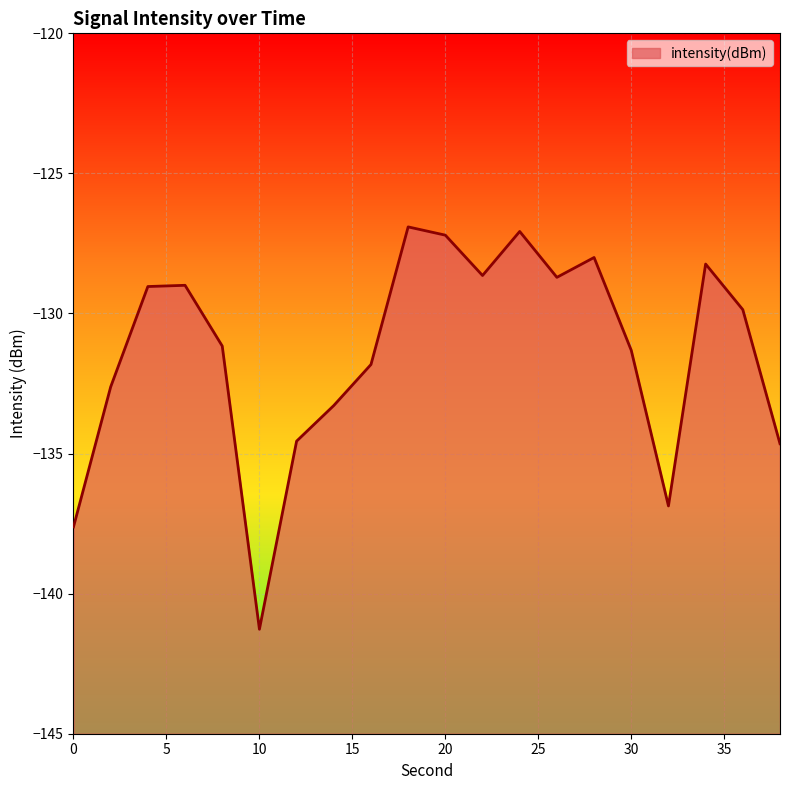

Reading left to right, list all the values displayed in this chart.

-137.6	-132.6	-129.0	-129.0	-131.2	-141.3	-134.6	-133.3	-131.8	-126.9	-127.2	-128.6	-127.1	-128.7	-128.0	-131.3	-136.9	-128.2	-129.9	-134.6